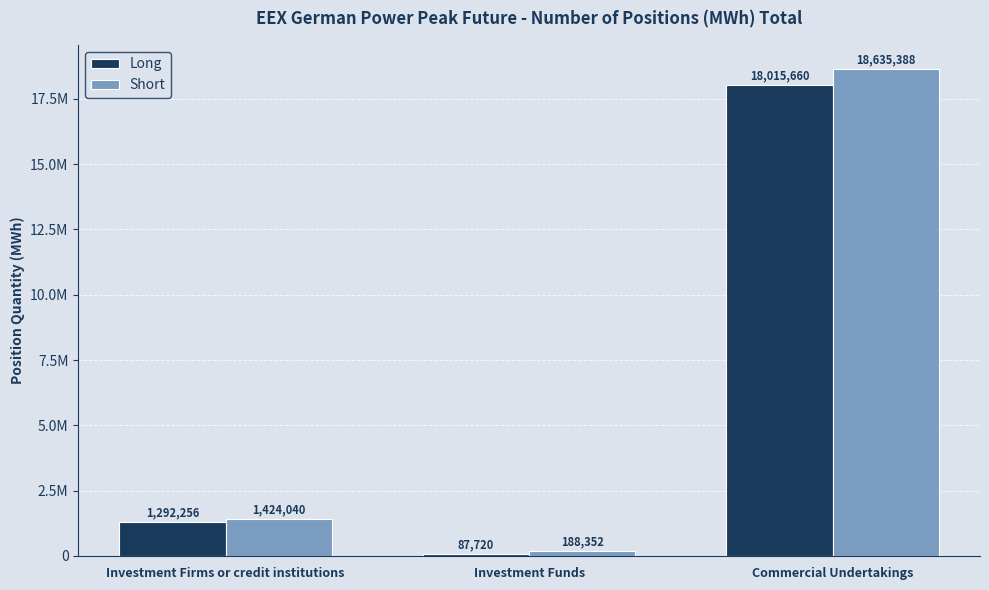

What are all the series names shown in the legend?

Long, Short